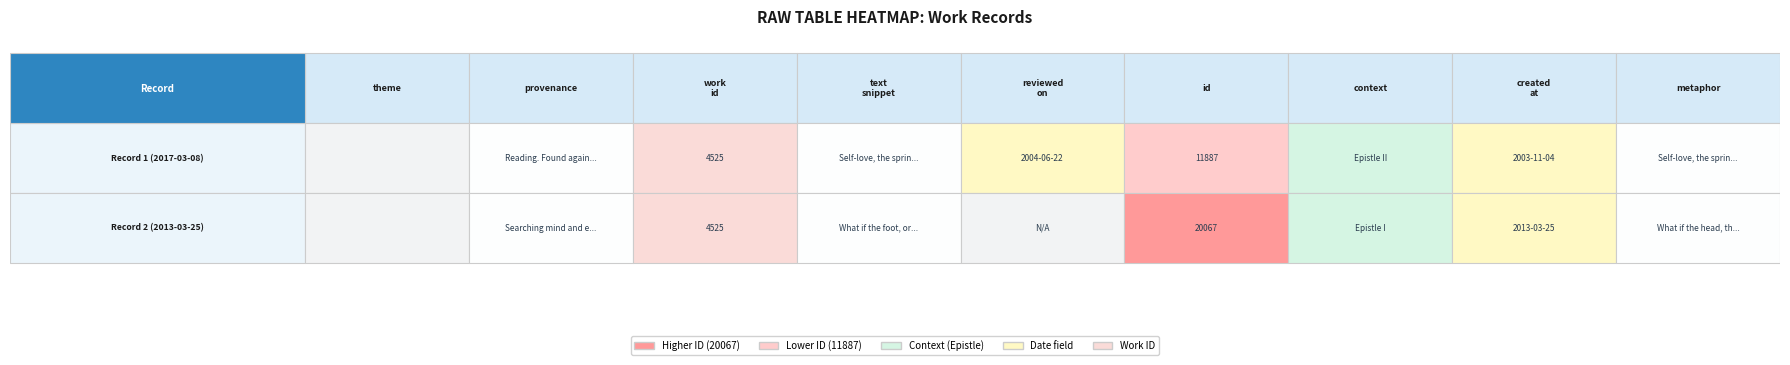

Rank the categories by id value from highest to lowest.

1, 0